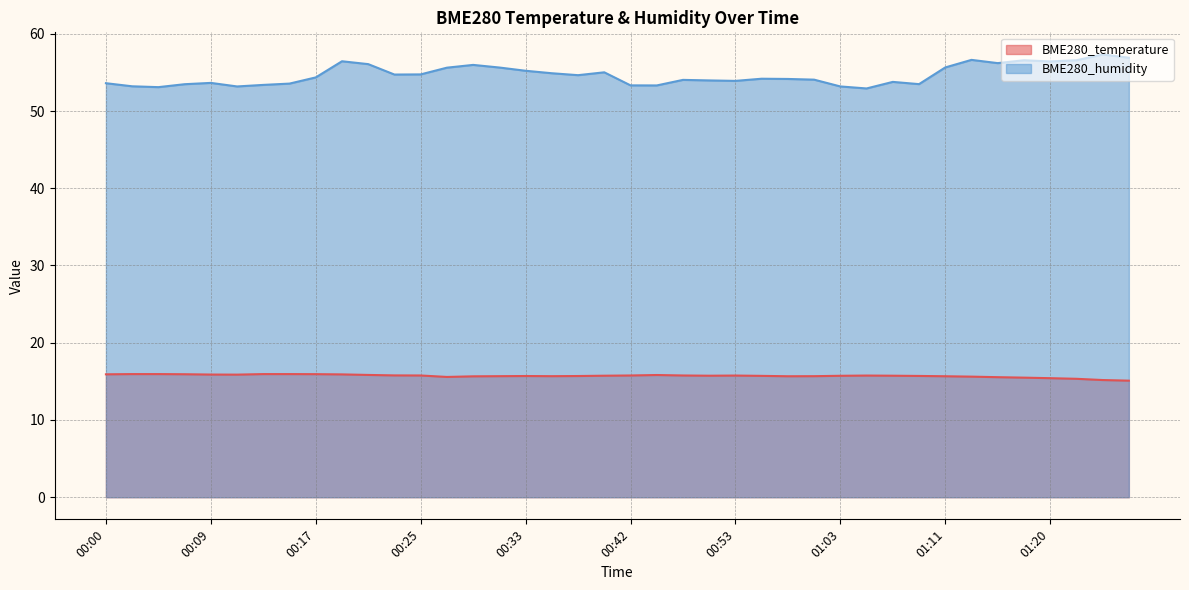

How many interior local valleys does the BME280_humidity series have?

10